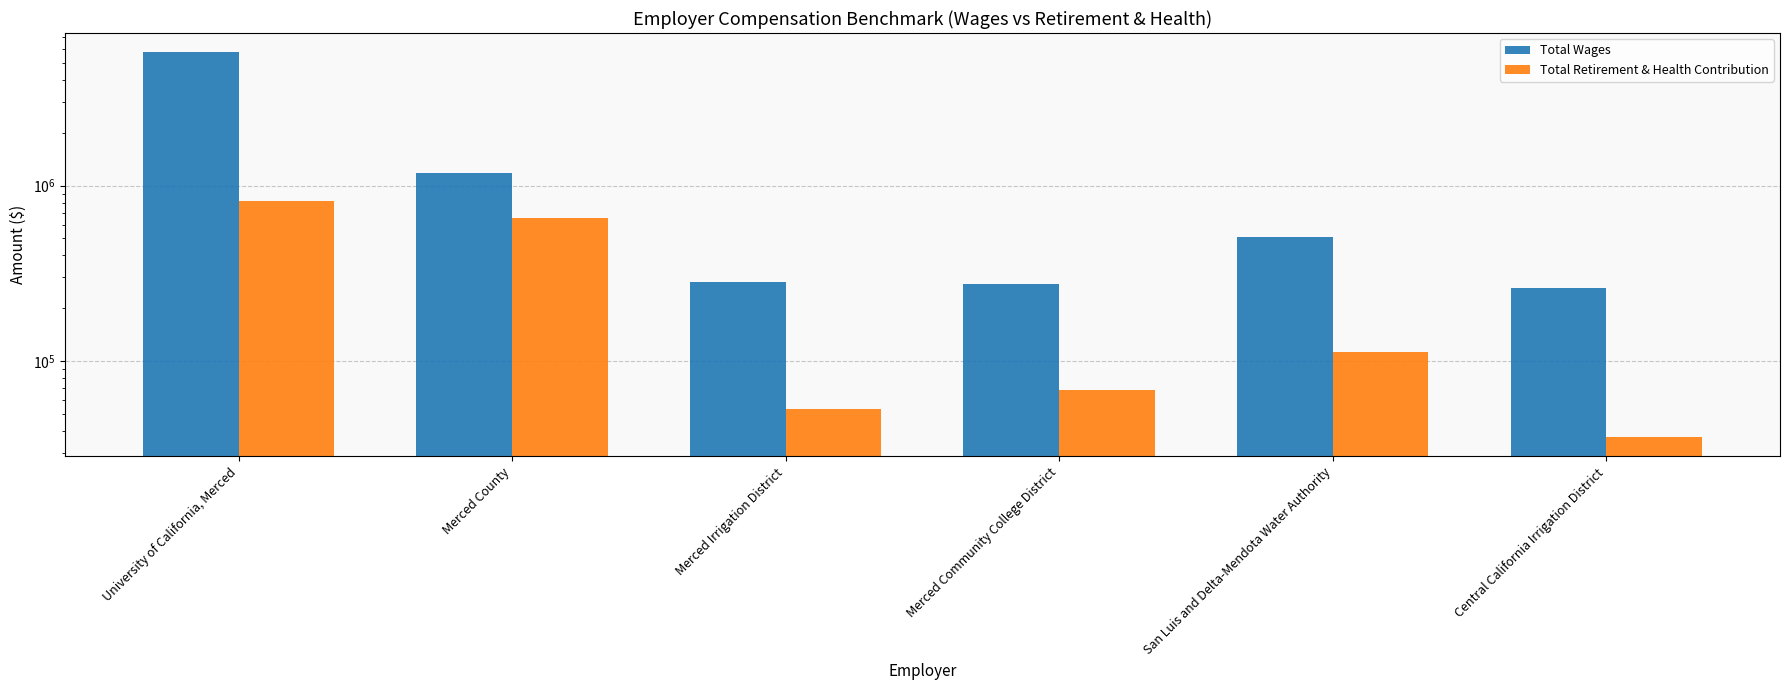

At which label is Total Wages closest to 3012311?

Merced County